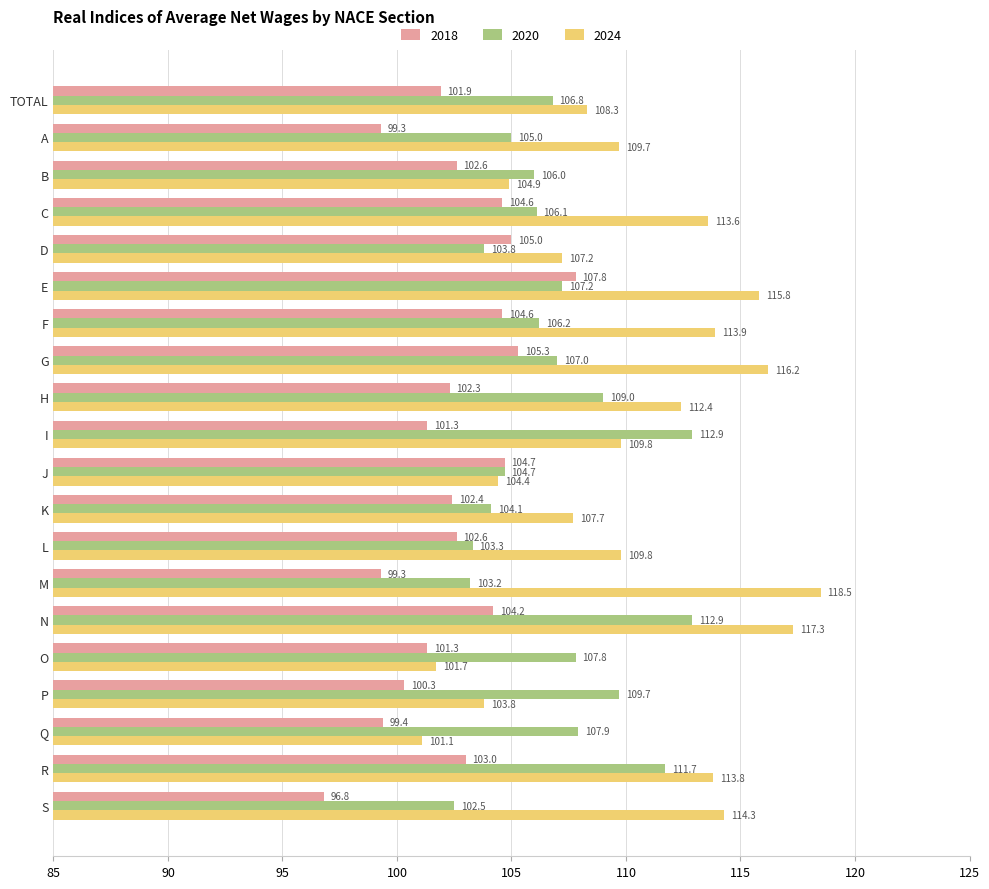

Which series has the largest total across all categories?

2024